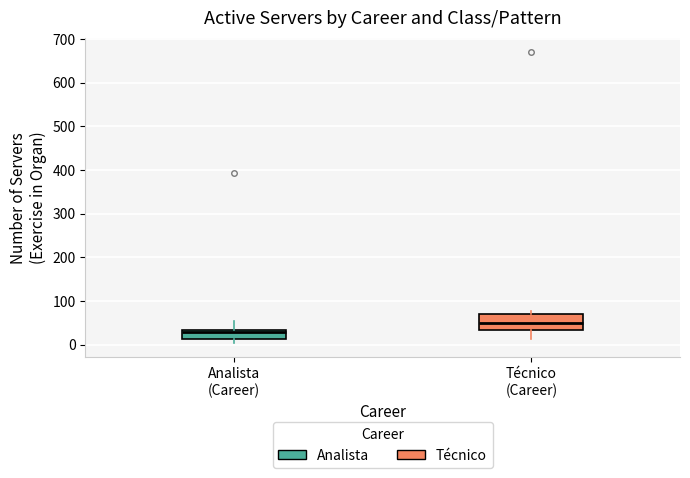

Which box has the highest median line?

Técnico (Career)